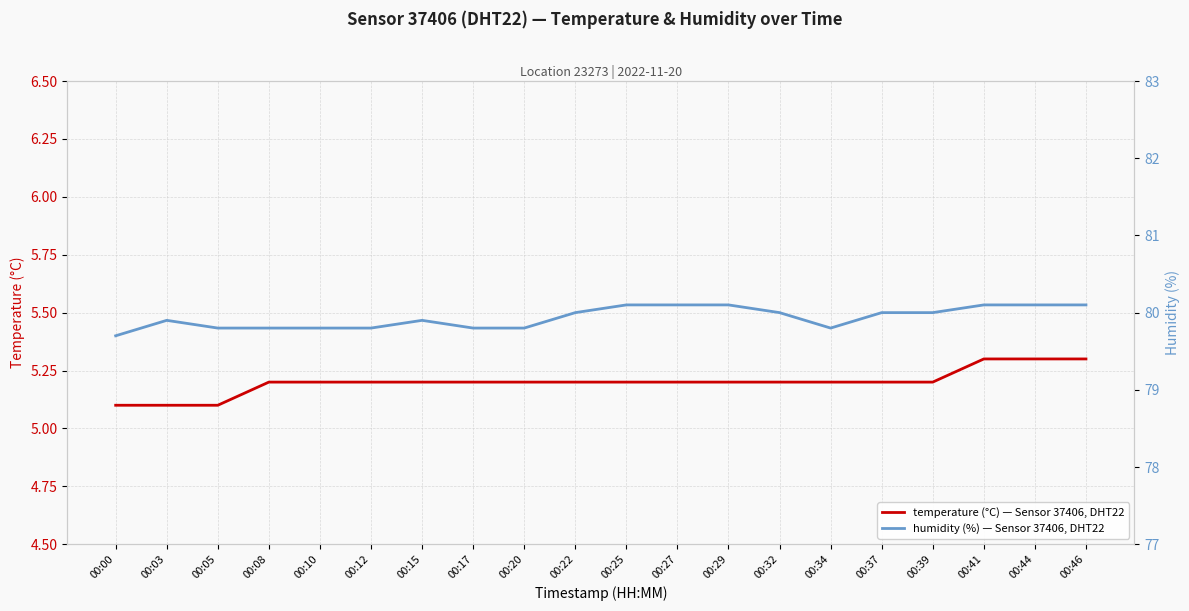

What is the value of the humidity (%) — Sensor 37406, DHT22 point at the 16th from the left?

80.0